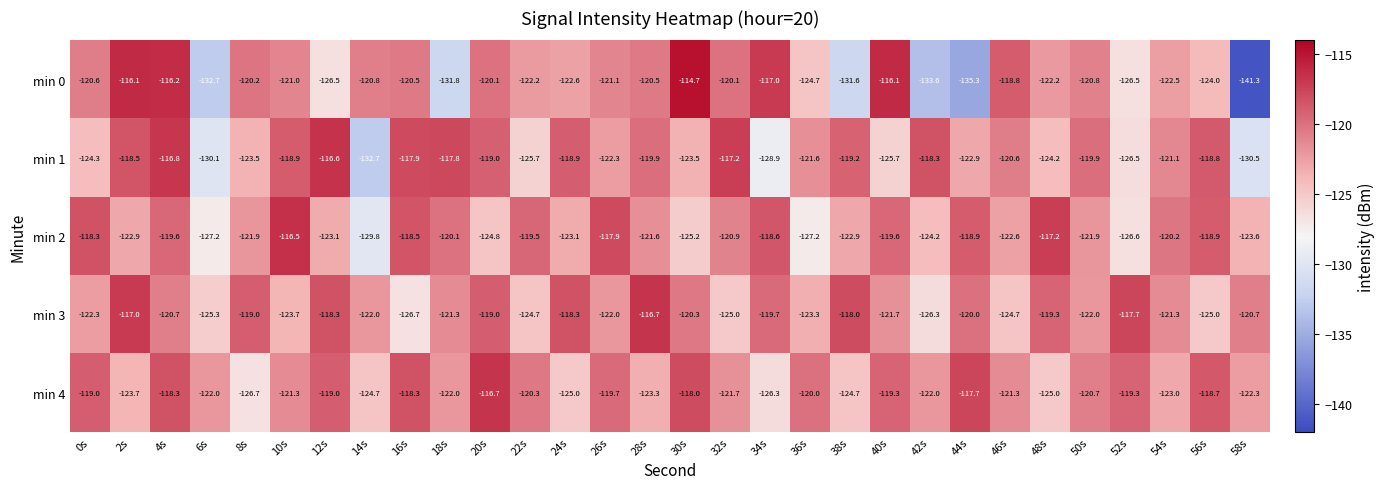

What is the total value across all series at 30s?

-601.7